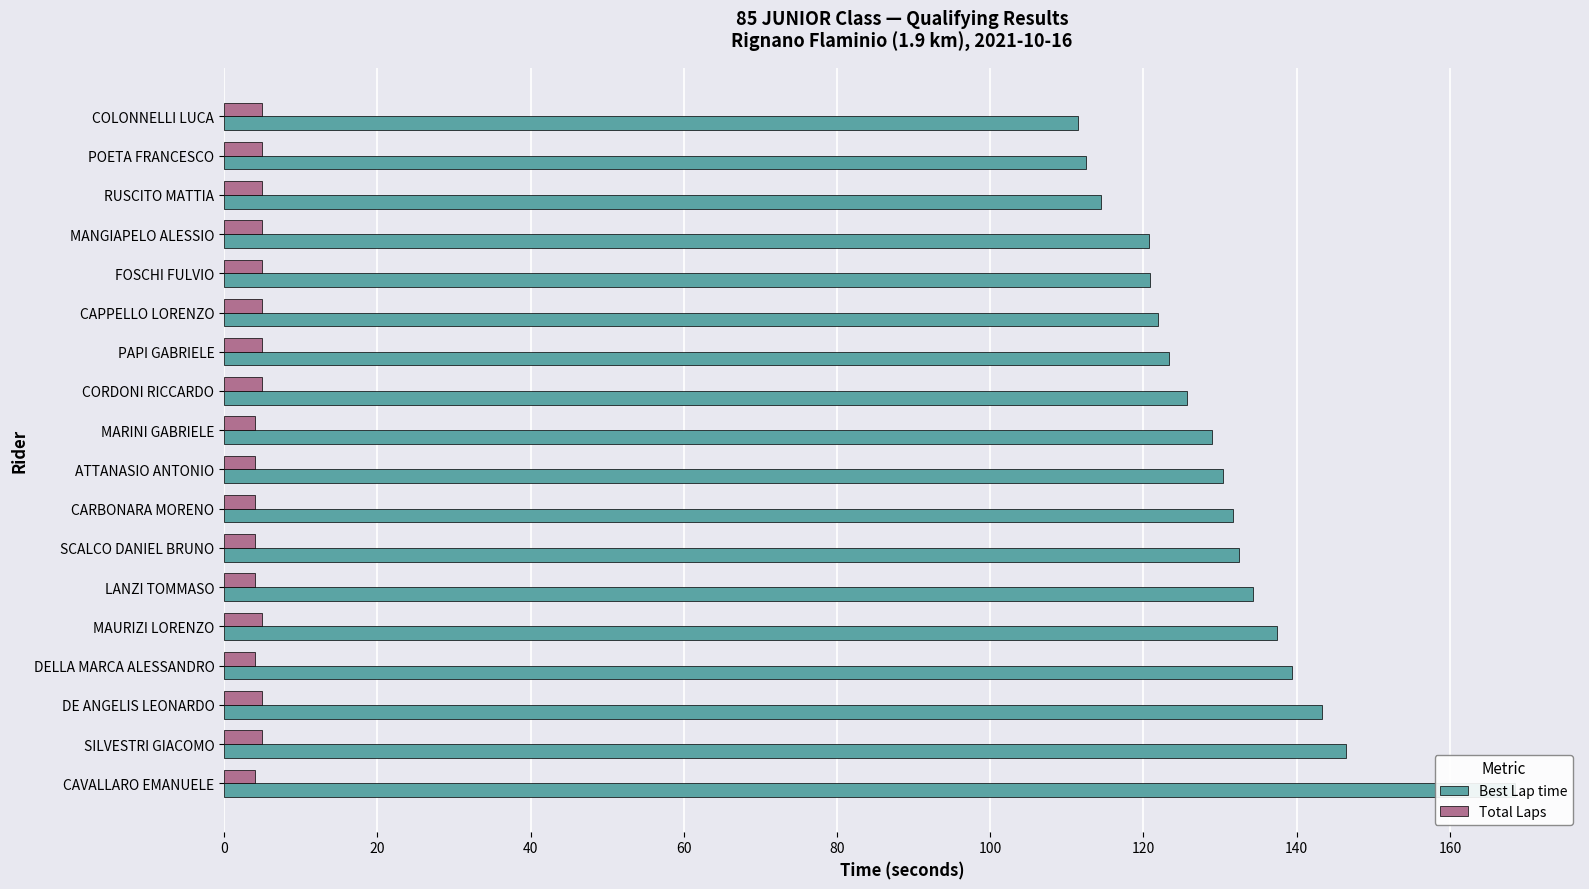

At how many categories does at least one series exceed 108?

18